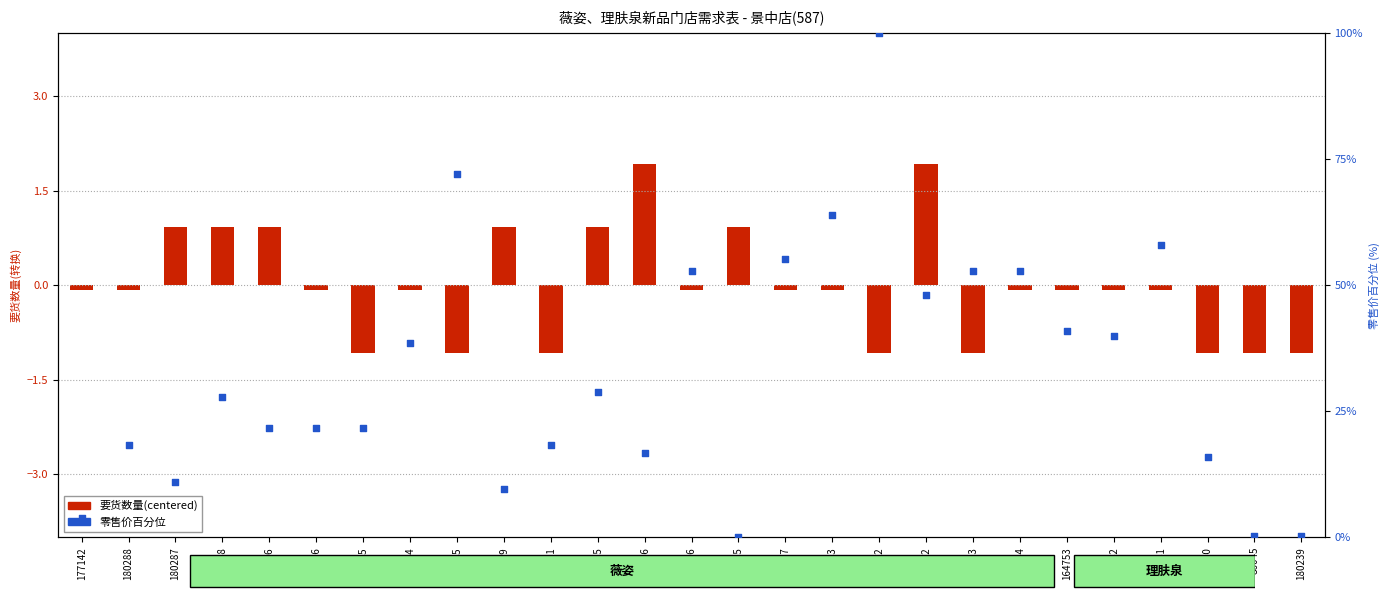

What are all the series names shown in the legend?

要货数量(centered), 零售价百分位